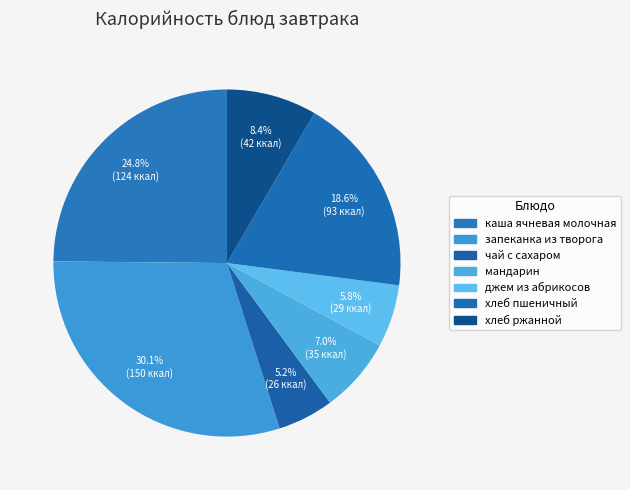

What is the smallest slice in the pie chart?

чай с сахаром